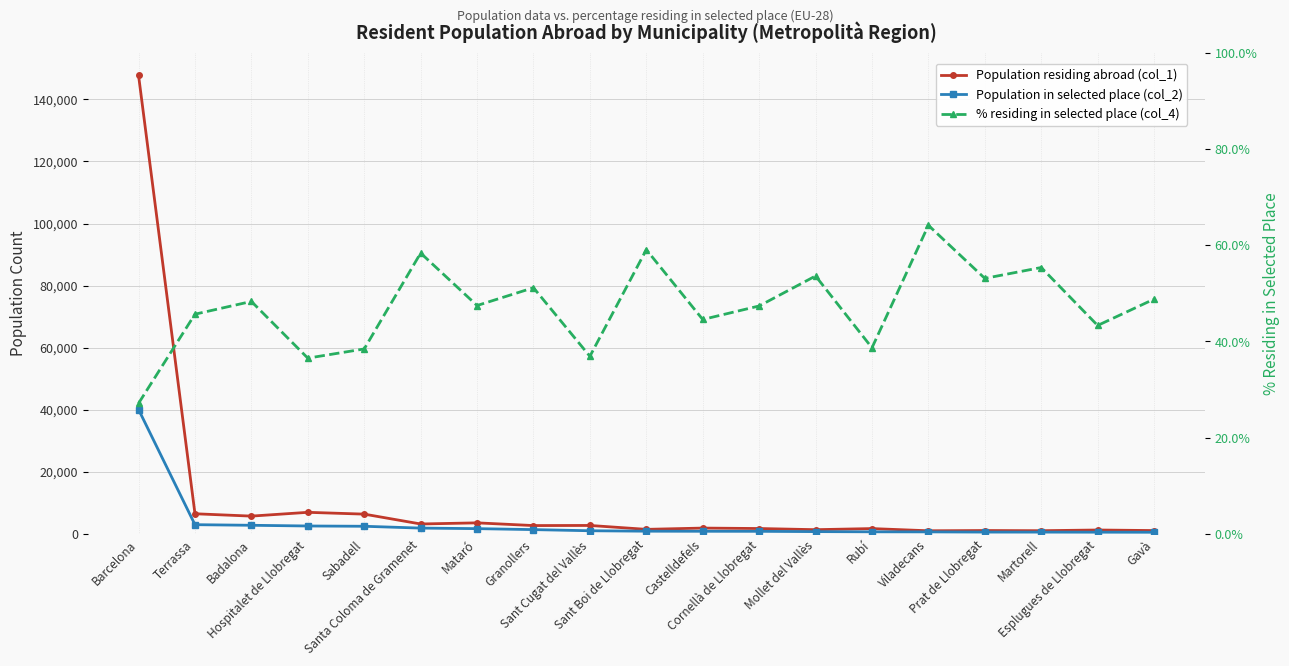

Is it true that Population in selected place (col_2) equals 357.1 at Castelldefels?

False